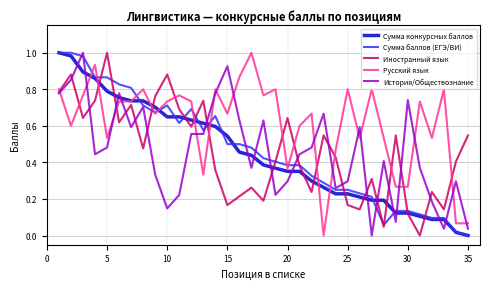

How many lines are shown in the chart?

5